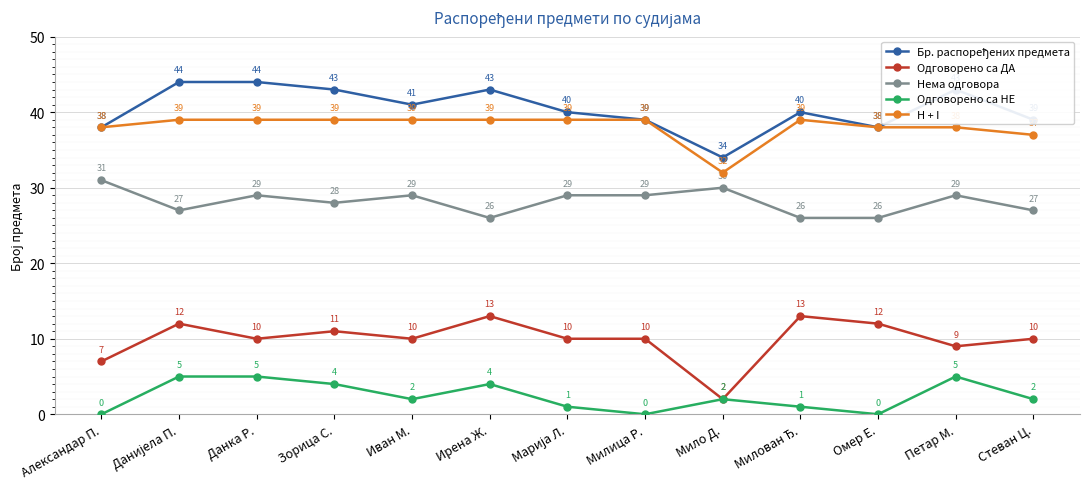

How many categories are shown in the chart?

13